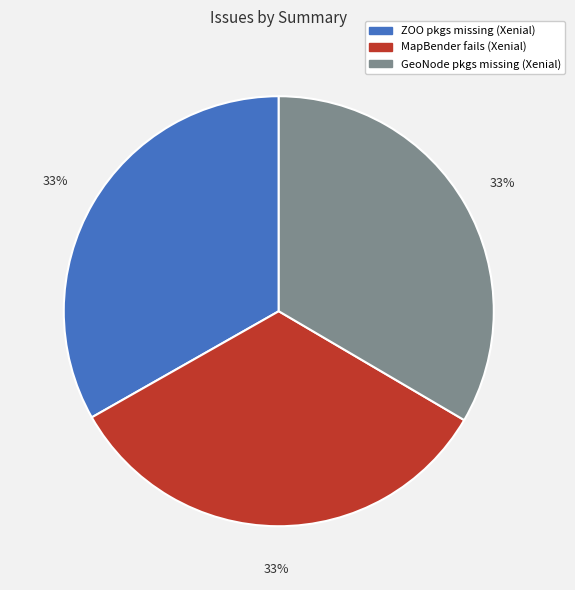

Does any single category account for the majority?

No